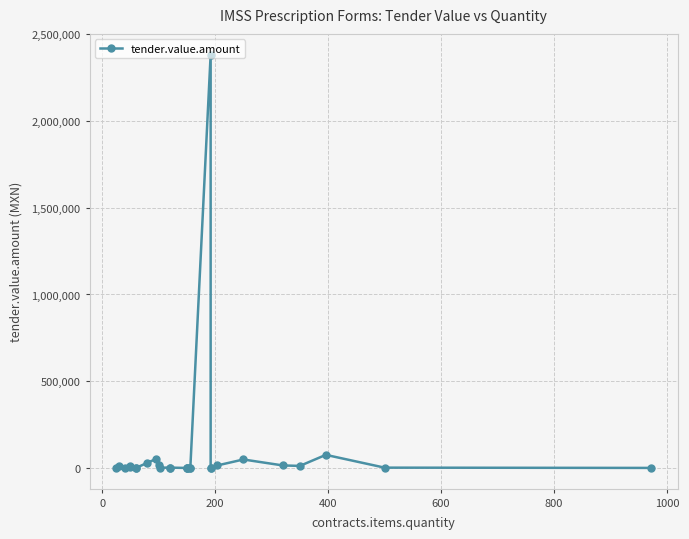

What is the smallest value displayed?

222.7